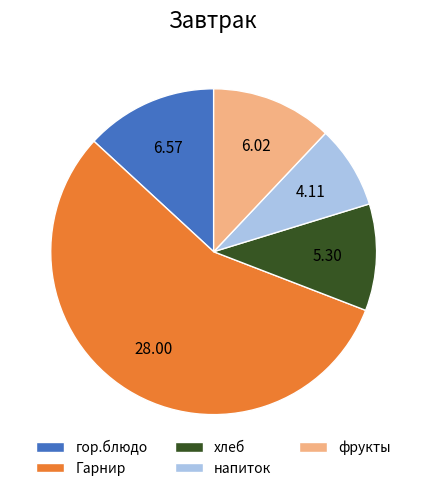

Which slice is the largest?

Гарнир